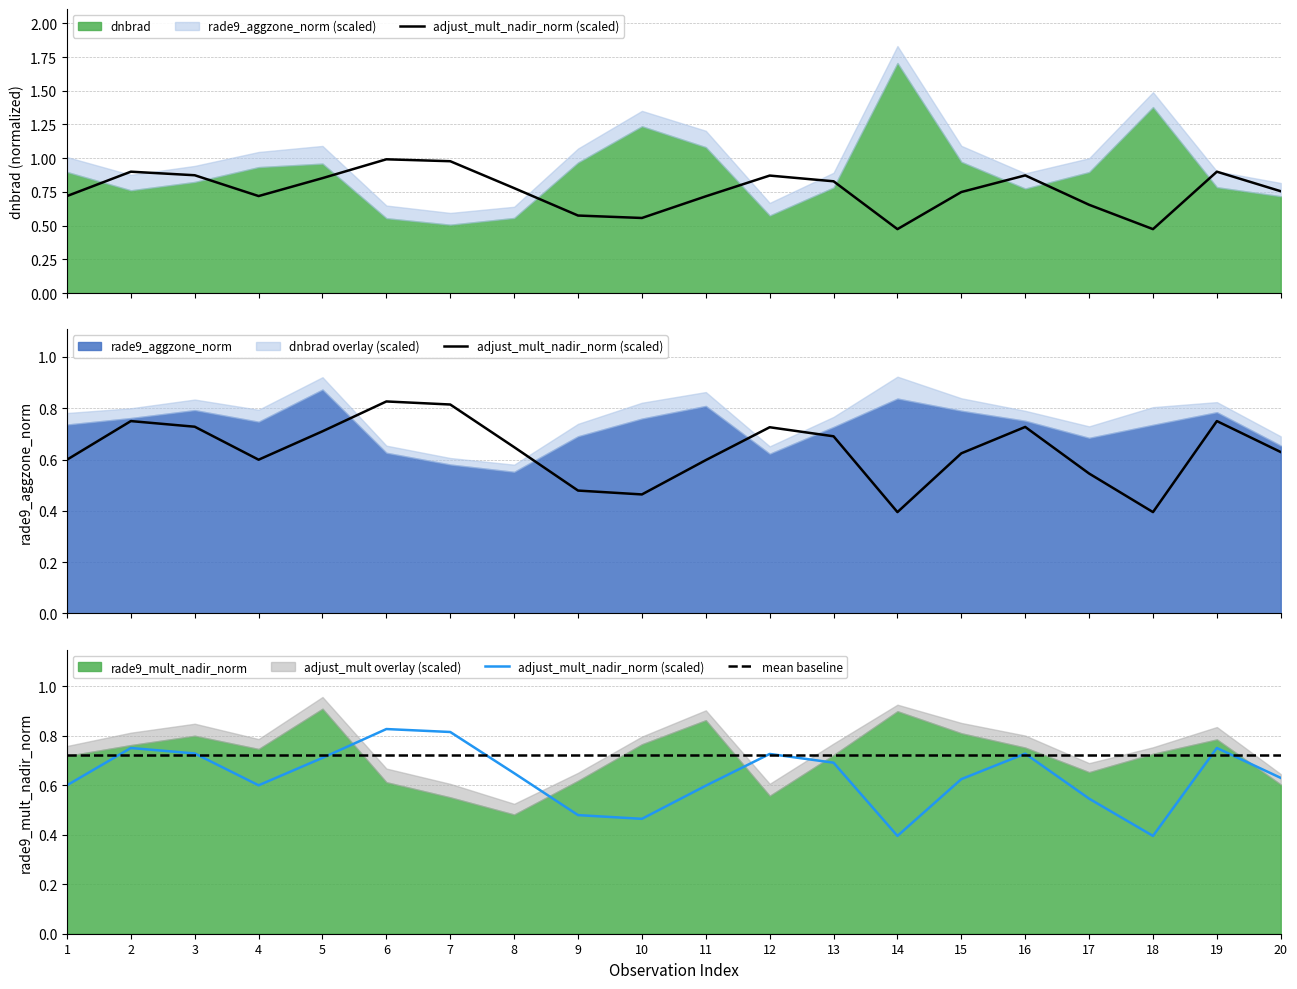

How many lines are shown in the chart?

2